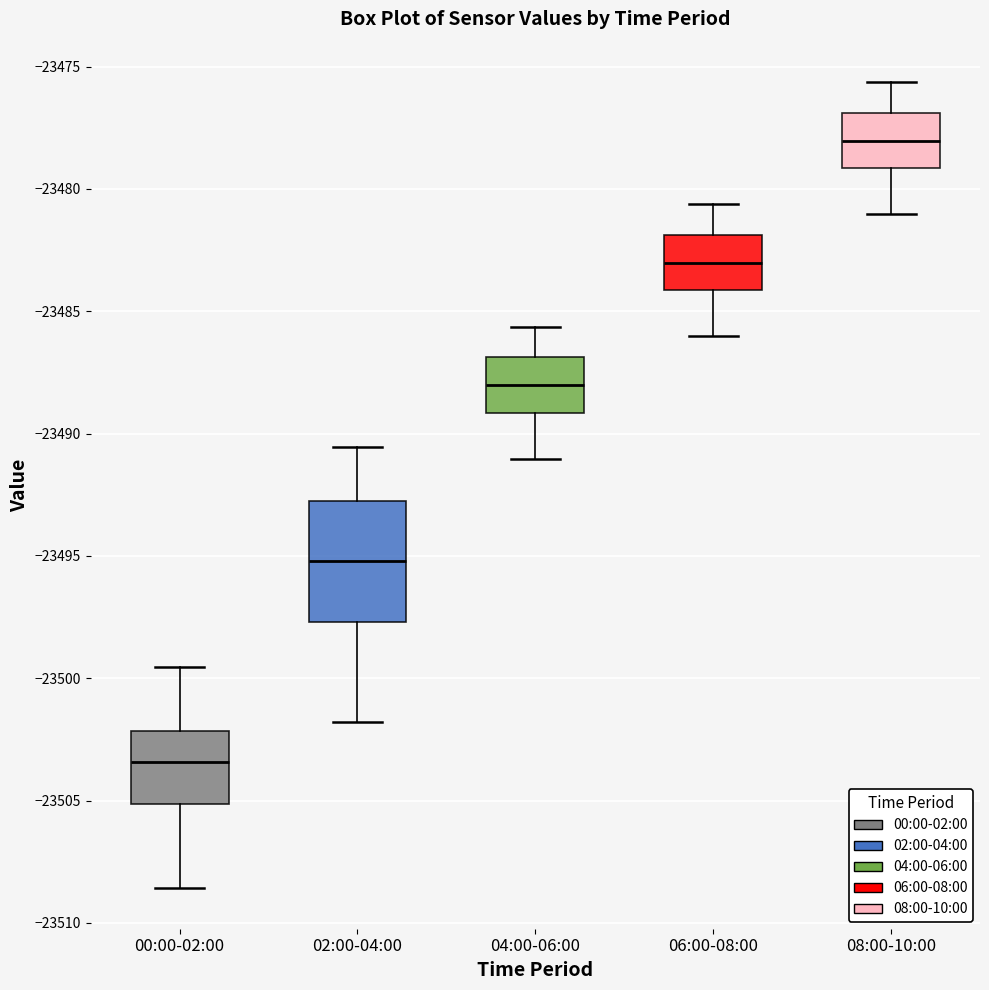

Which box's median line is the highest?

08:00-10:00